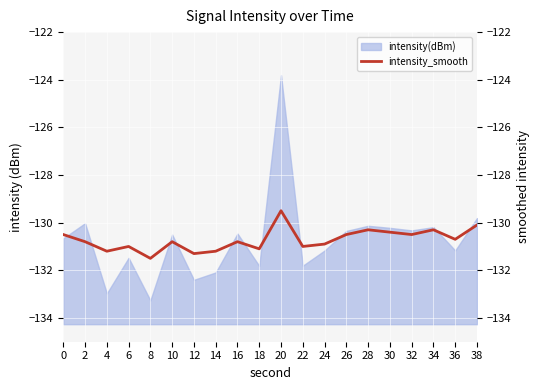

How many values are below -130?

19